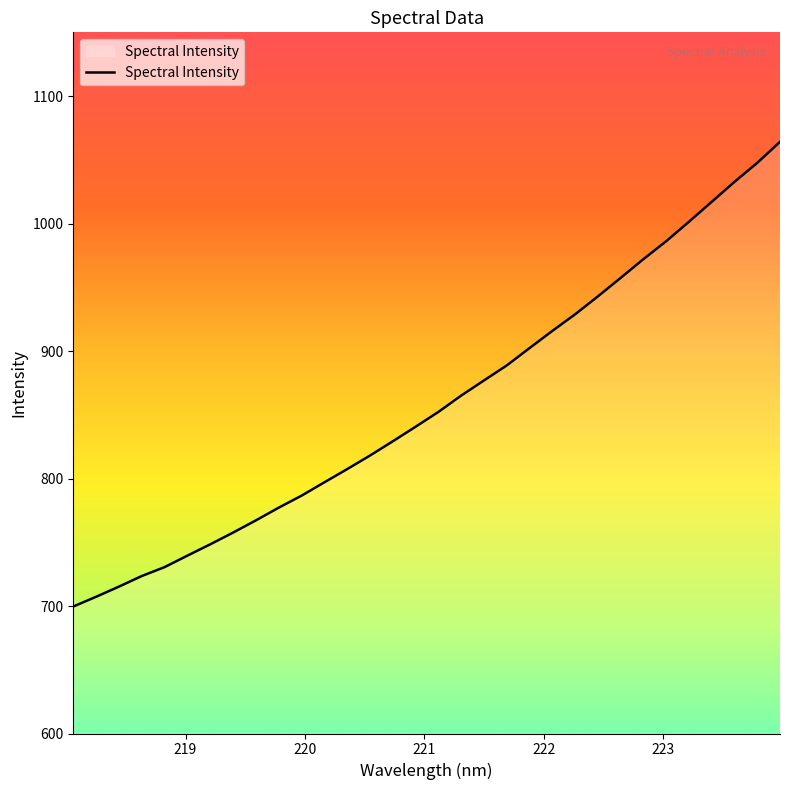

What is the maximum value shown in the chart?

1064.1